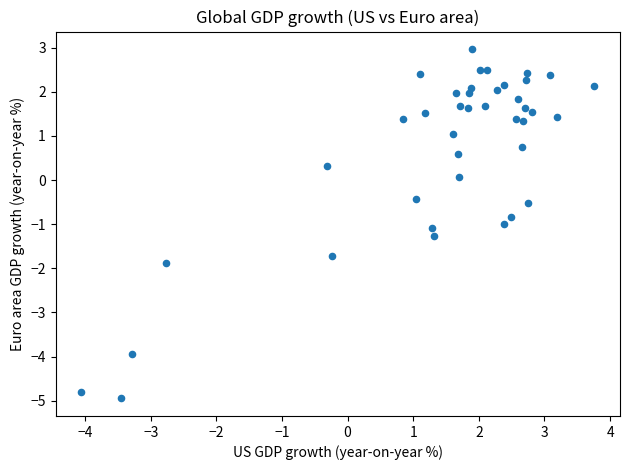

What is the range of X values (max minus min)?

7.8